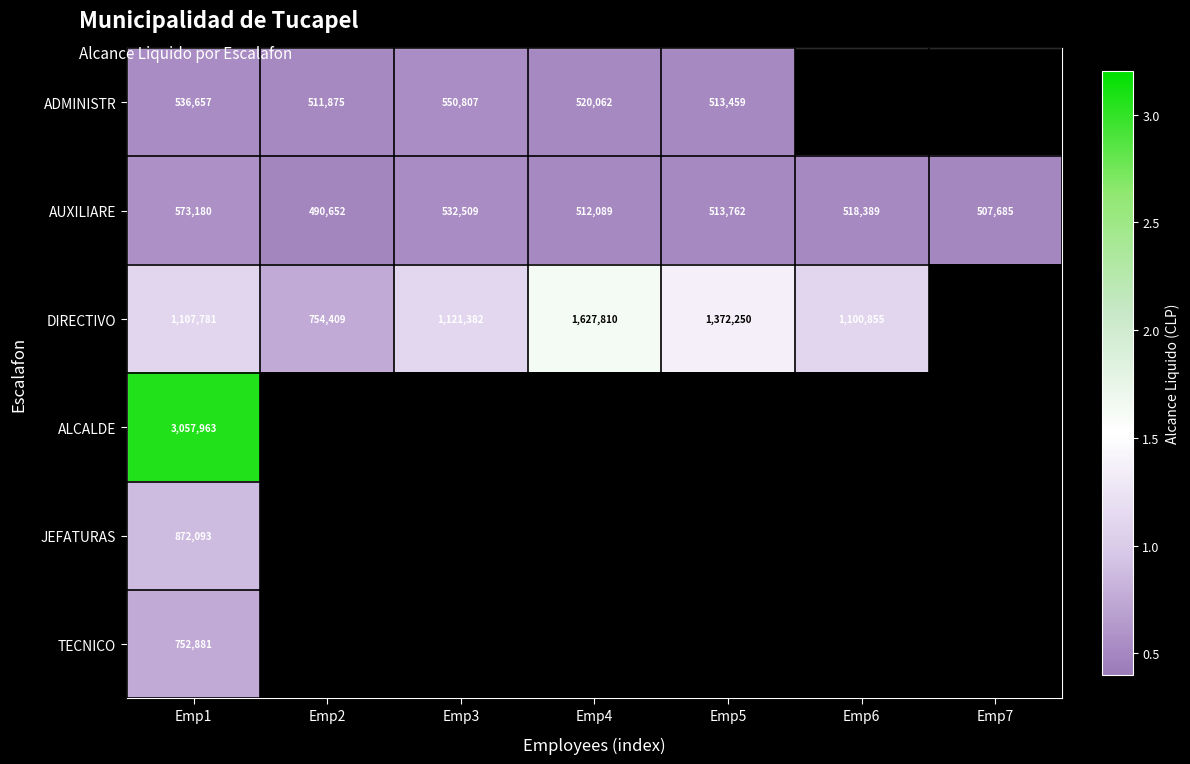

What is the difference between the AUXILIARE values at Emp3 and Emp2?

41857